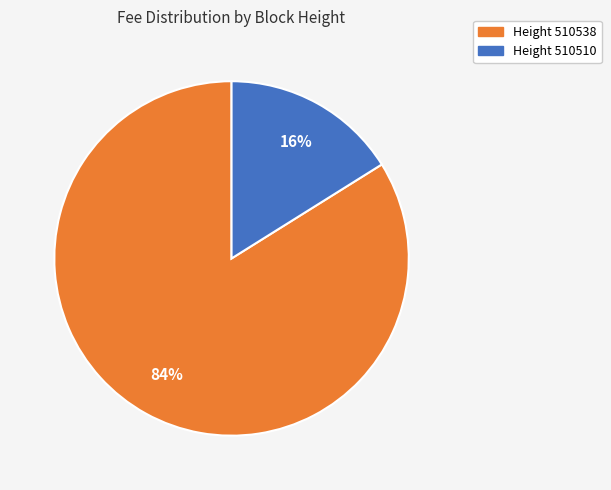

Is there any slice that represents more than half of the pie?

Yes